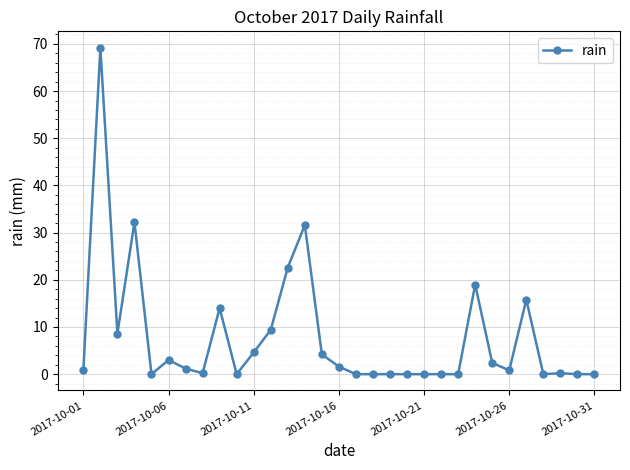

What is the greatest value displayed?

69.2